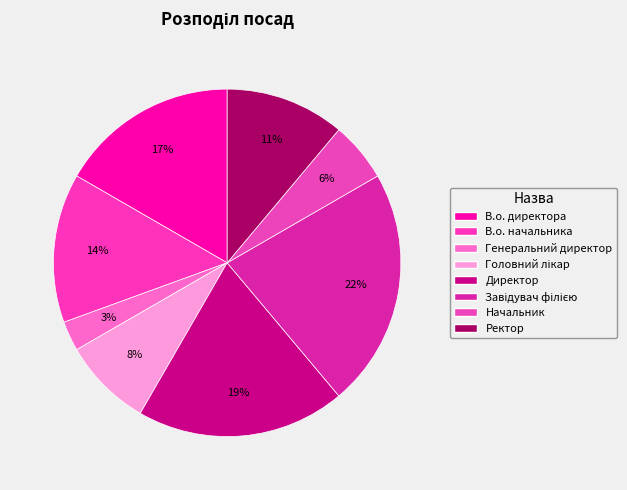

Rank the categories by value from lowest to highest.

Генеральний директор, Начальник, Головний лікар, Ректор, В.о. начальника, В.о. директора, Директор, Завідувач філією